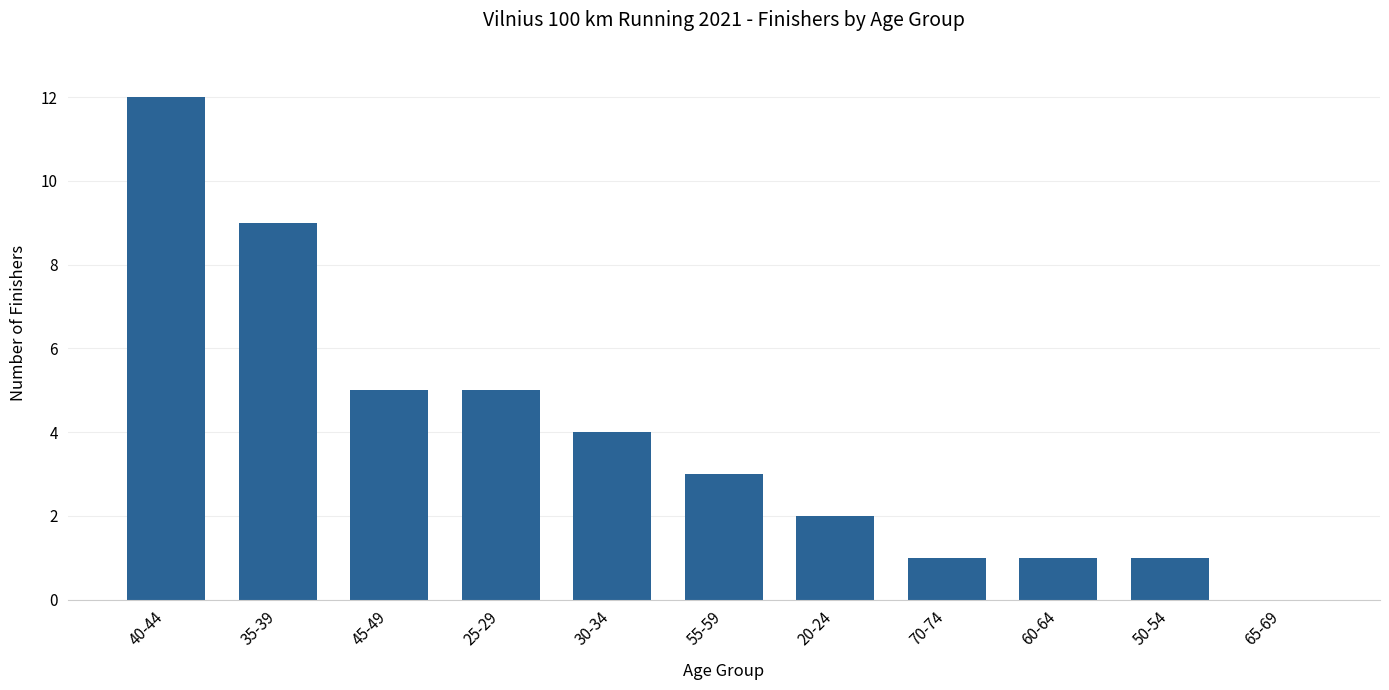

Is it true that the value at 55-59 is 4?

False